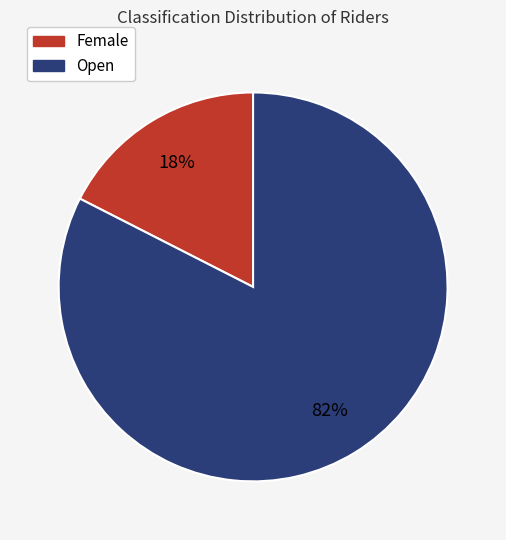

Does Female account for over 50% of the chart?

No